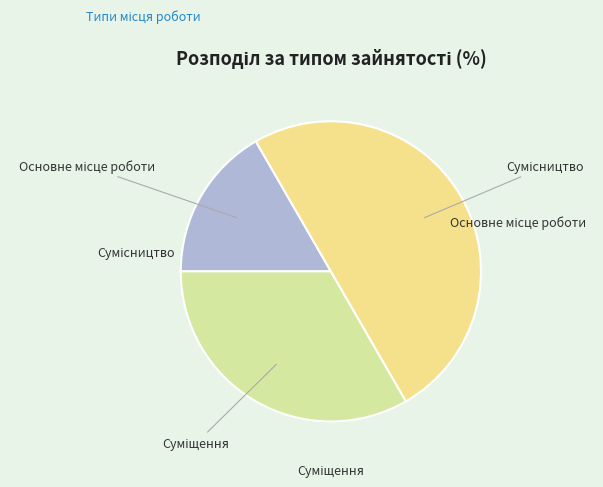

The Сумісництво slice represents 64% of the pie. True or false?

False